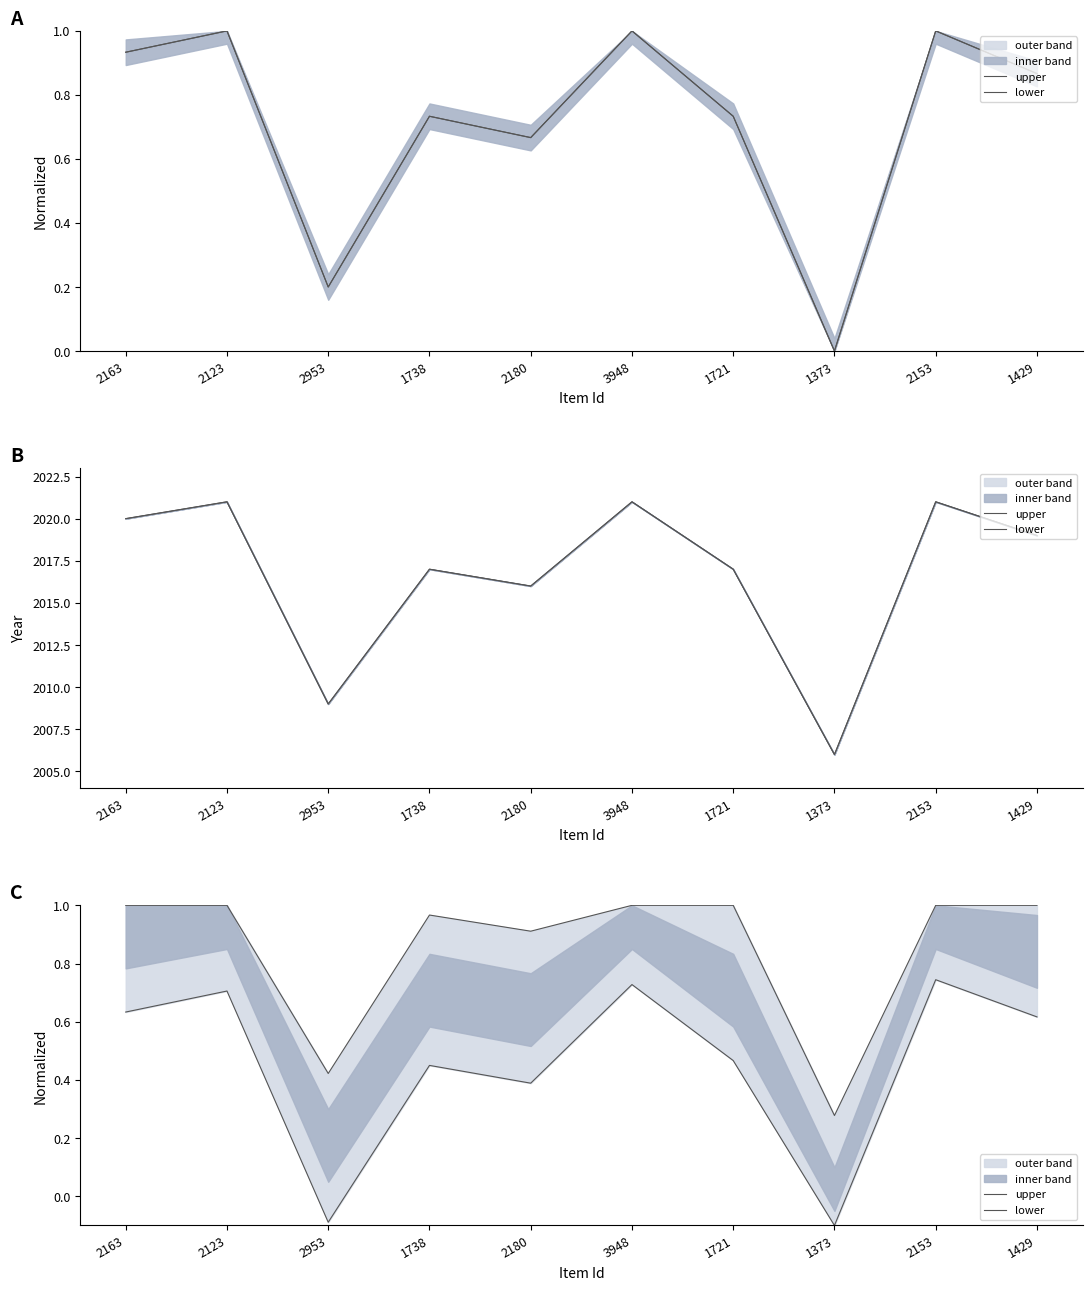

Which category has the highest value across all series?

2163